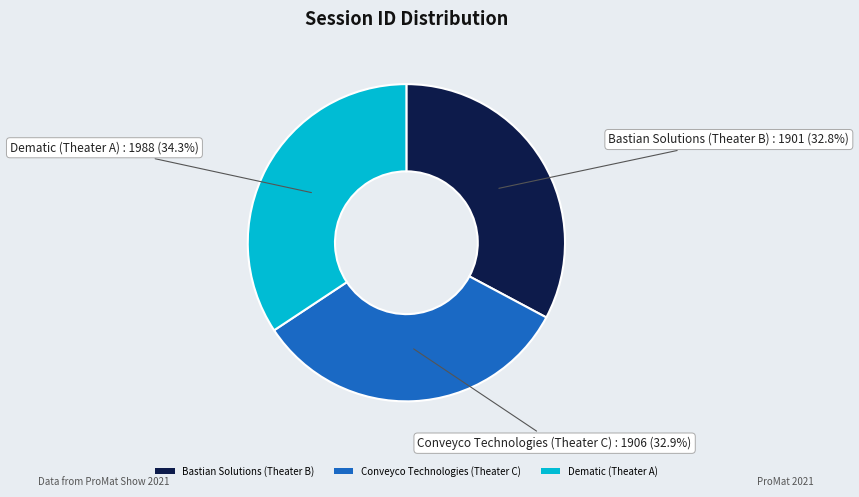

How many slices are in this pie chart?

3